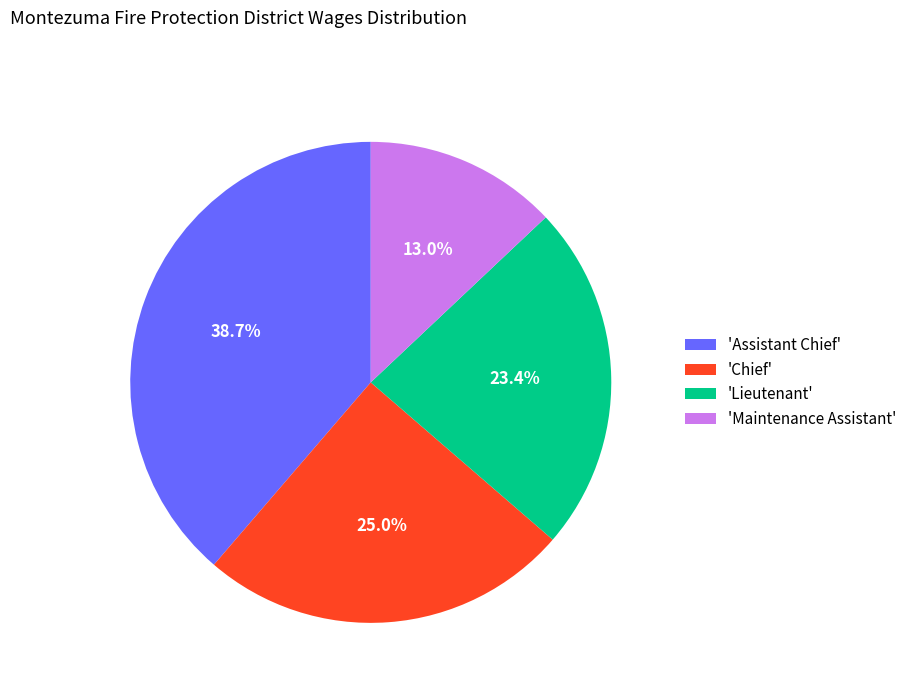

What is the ratio of the value at 'Chief' to the value at 'Assistant Chief'?

0.6